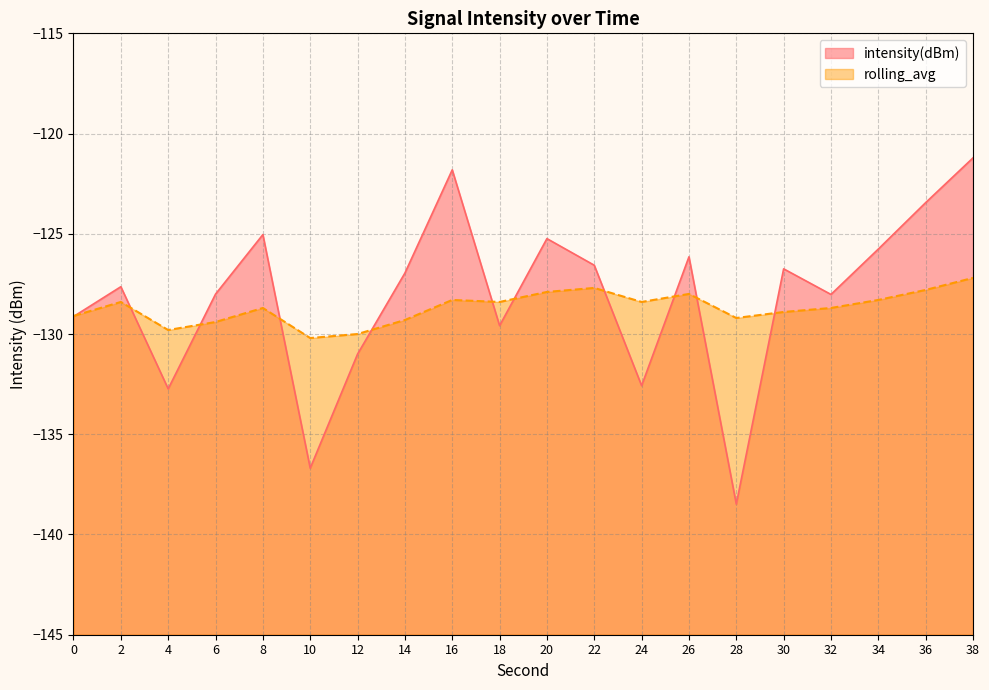

Reading left to right, transcribe all the data shown in this chart.

intensity(dBm): 0=-129.1	2=-127.6	4=-132.7	6=-128.0	8=-125.0	10=-136.7	12=-131.0	14=-127.0	16=-121.8	18=-129.6	20=-125.2	22=-126.6	24=-132.6	26=-126.1	28=-138.5	30=-126.7	32=-128.0	34=-125.8	36=-123.4	38=-121.2
rolling_avg: 0=-129.1	2=-128.4	4=-129.8	6=-129.4	8=-128.7	10=-130.2	12=-130.0	14=-129.3	16=-128.3	18=-128.4	20=-127.9	22=-127.7	24=-128.4	26=-128.0	28=-129.2	30=-128.9	32=-128.7	34=-128.3	36=-127.8	38=-127.2